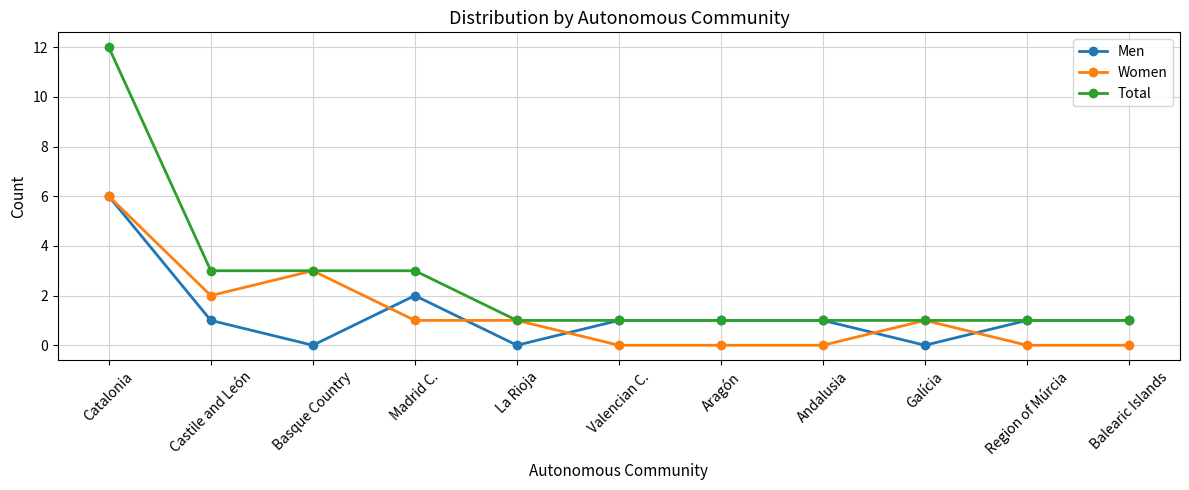

Which series has the largest total across all categories?

Total